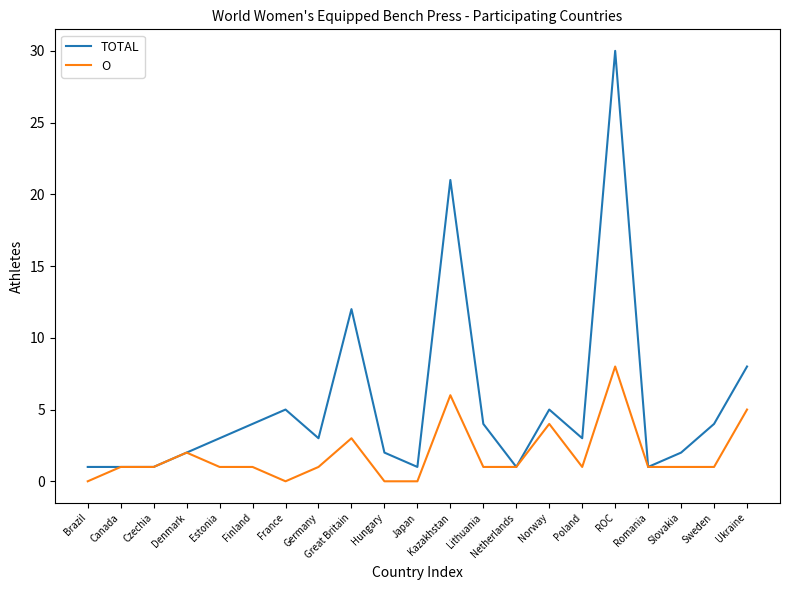

Where is TOTAL nearest to the value 15?

Great Britain